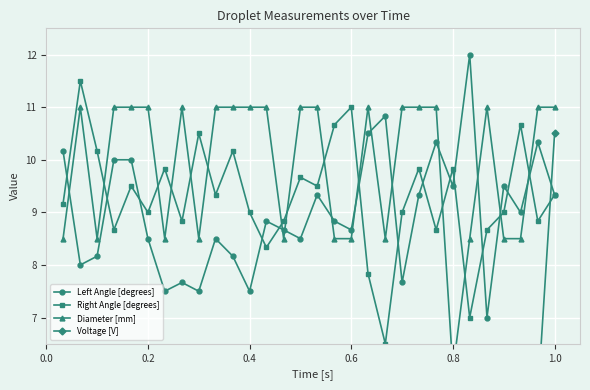

In Left Angle [degrees], how many points are lower than both neighbors (excluding endpoints)?

10